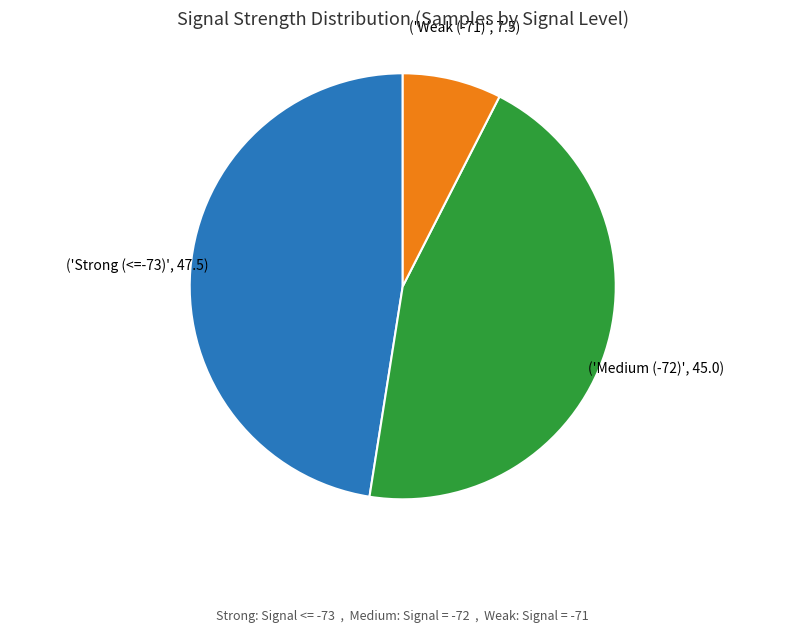

Is there any slice that represents more than half of the pie?

No